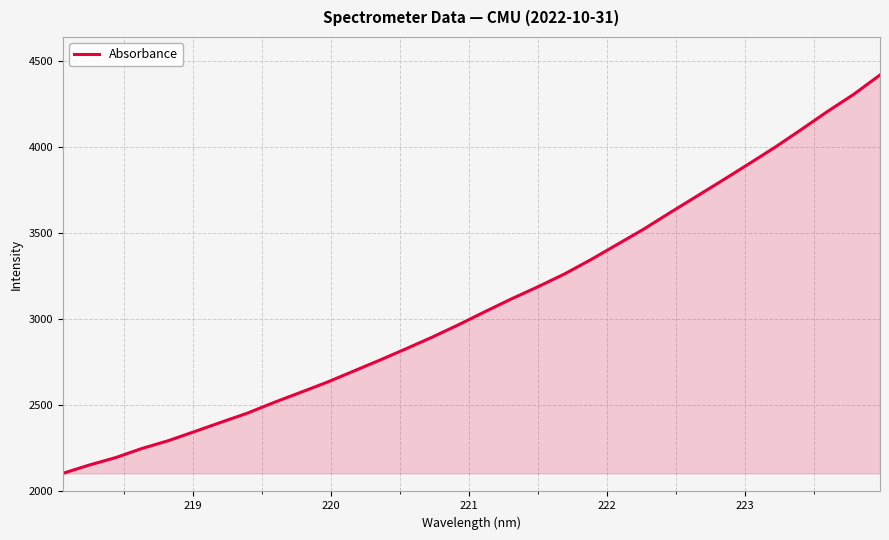

What is the difference between the maximum and minimum values?

2314.4